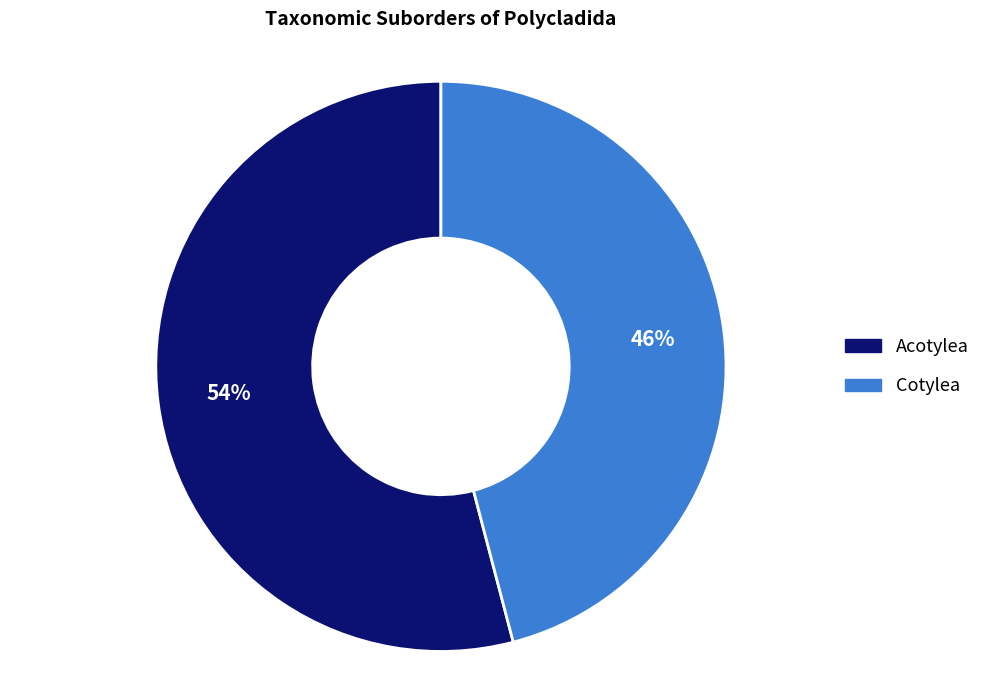

Which slice is the largest?

Acotylea